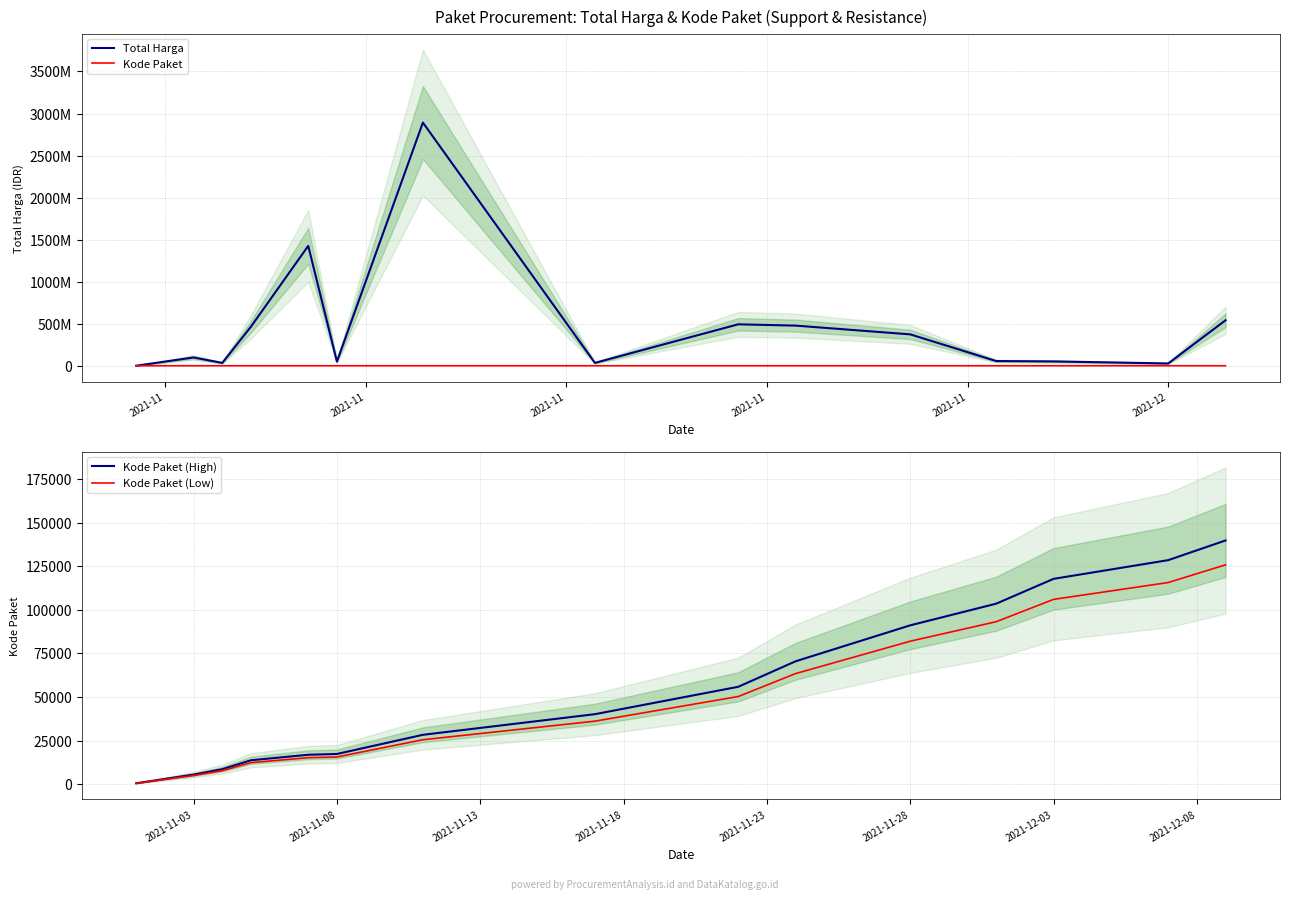

How many lines are shown in the chart?

4